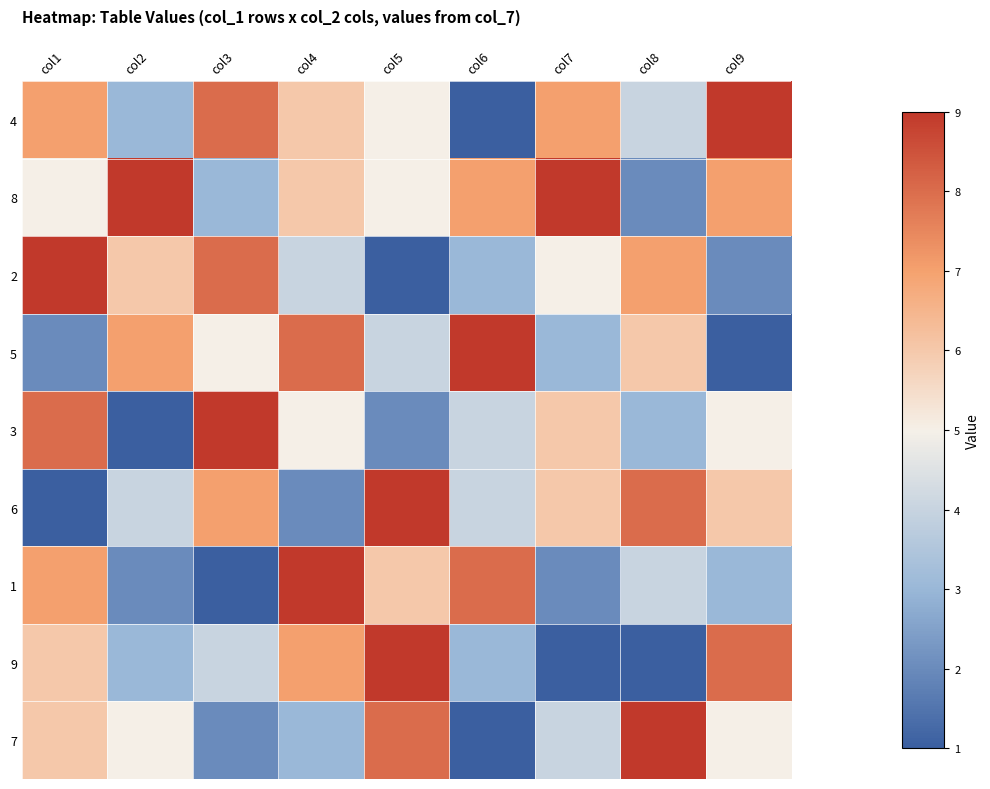

Reading left to right, what are all the values shown in this chart?

4: col1=7	col2=3	col3=8	col4=6	col5=5	col6=1	col7=7	col8=4	col9=9
8: col1=5	col2=9	col3=3	col4=6	col5=5	col6=7	col7=9	col8=2	col9=7
2: col1=9	col2=6	col3=8	col4=4	col5=1	col6=3	col7=5	col8=7	col9=2
5: col1=2	col2=7	col3=5	col4=8	col5=4	col6=9	col7=3	col8=6	col9=1
3: col1=8	col2=1	col3=9	col4=5	col5=2	col6=4	col7=6	col8=3	col9=5
6: col1=1	col2=4	col3=7	col4=2	col5=9	col6=4	col7=6	col8=8	col9=6
1: col1=7	col2=2	col3=1	col4=9	col5=6	col6=8	col7=2	col8=4	col9=3
9: col1=6	col2=3	col3=4	col4=7	col5=9	col6=3	col7=1	col8=1	col9=8
7: col1=6	col2=5	col3=2	col4=3	col5=8	col6=1	col7=4	col8=9	col9=5